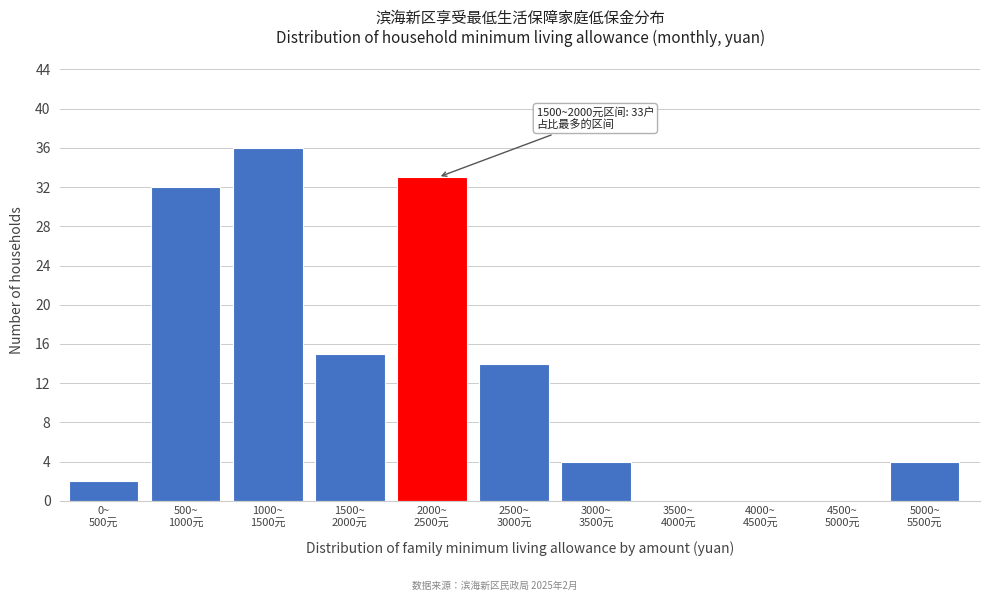

What is the maximum value shown in the chart?

36